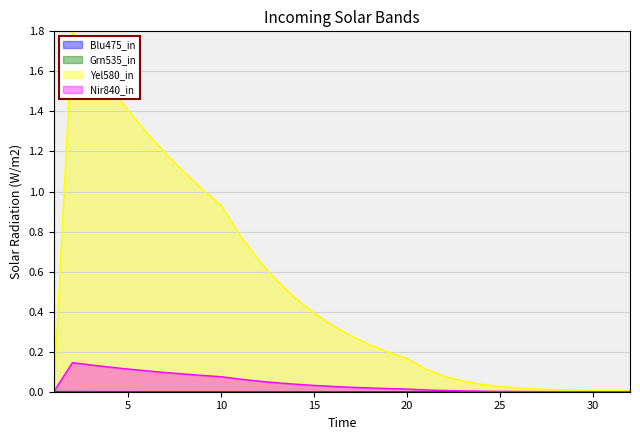

True or false: col_5 has more than 2 points higher than both neighbors.

False